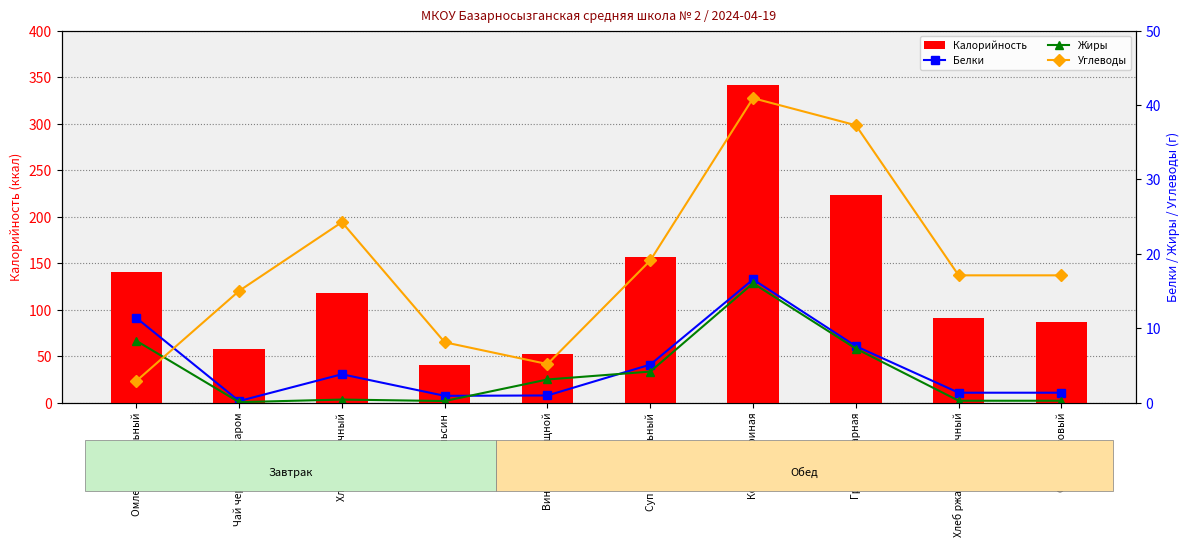

At which label is Белки closest to 8?

Гречка отварная